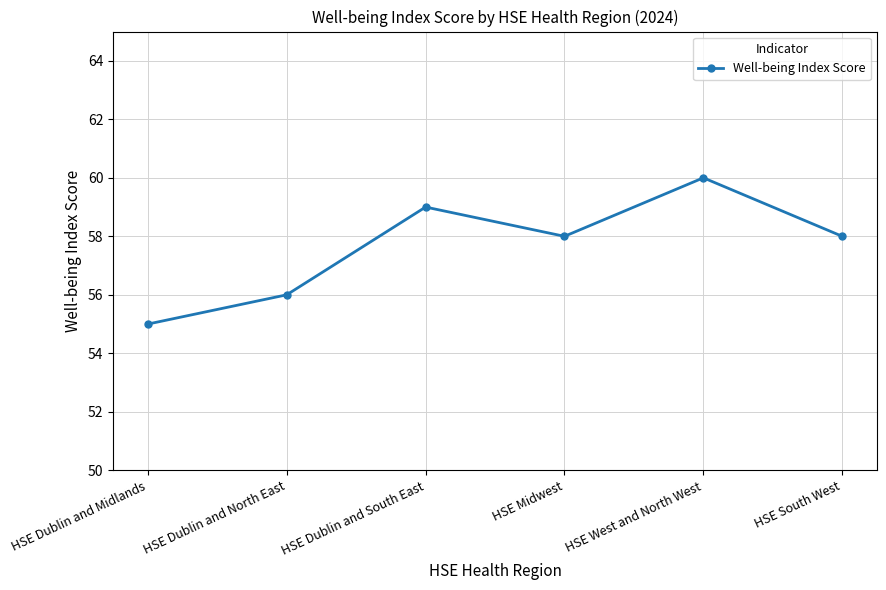

True or false: the data shows 58 at HSE South West.

True